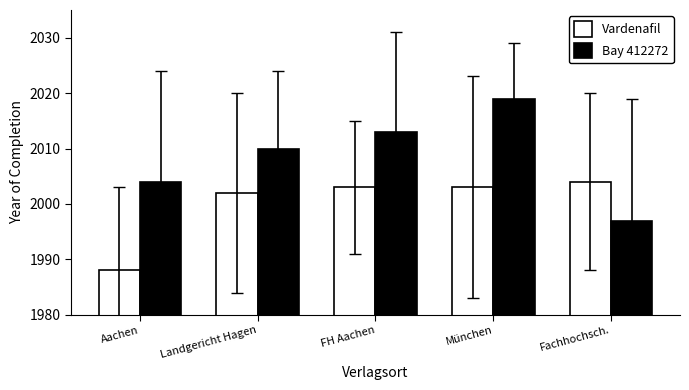

Which series changed the most between FH Aachen and München?

Bay 412272